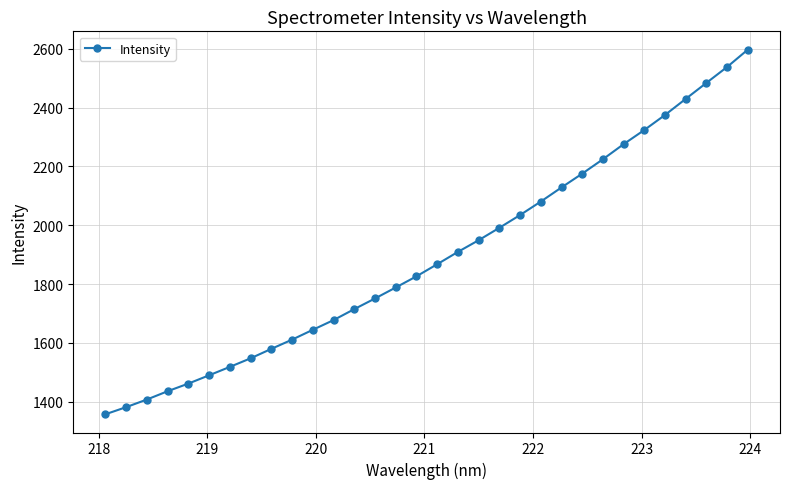

What is the value of the 6th point from the left?

1489.7